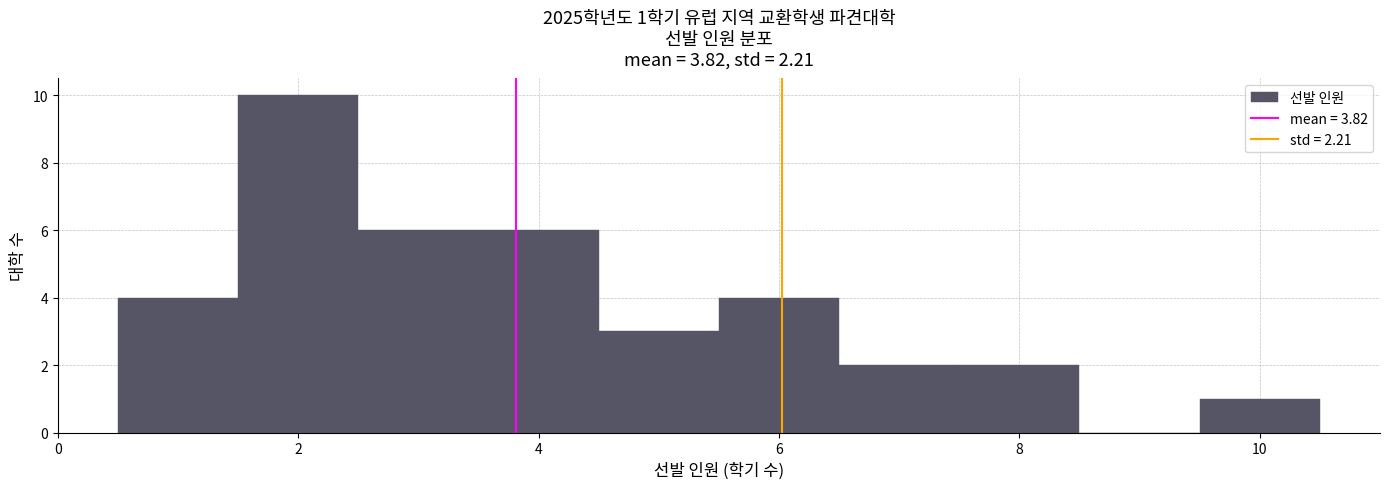

Over which range of the x-axis is the bar tallest?

1.5 to 2.5